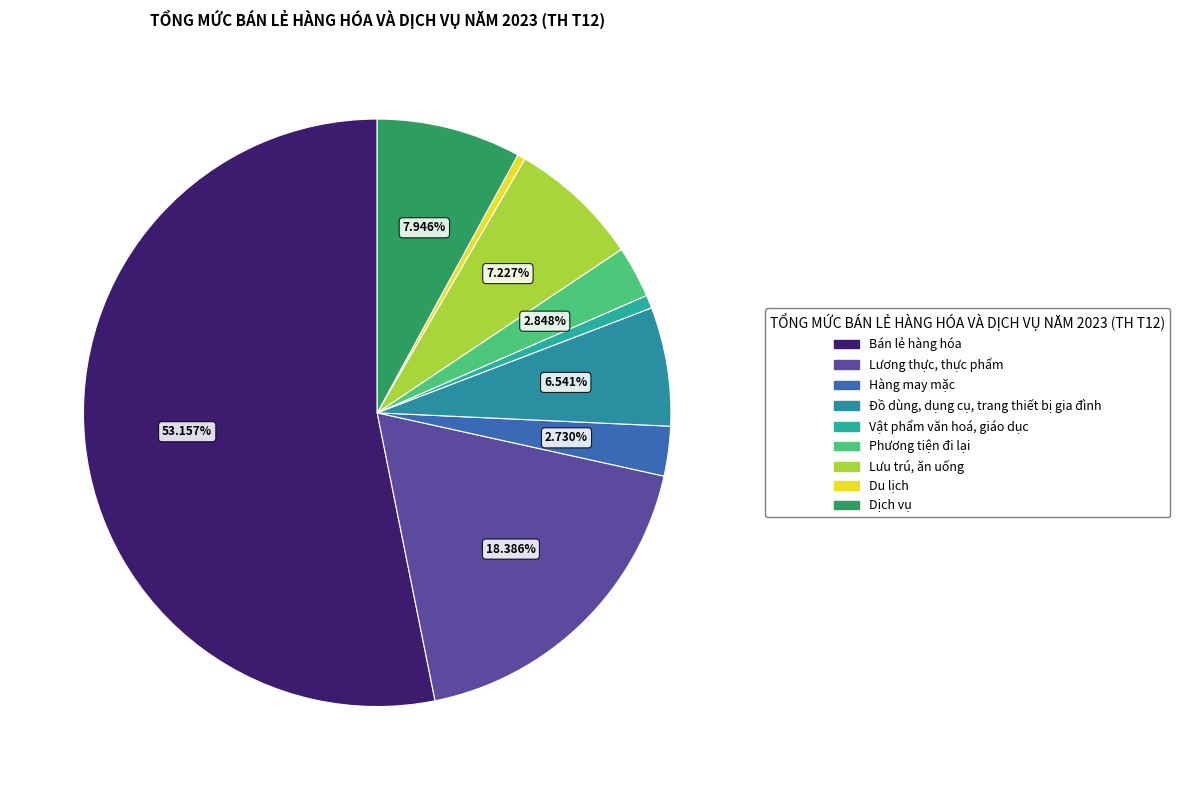

Which category accounts for the majority?

Bán lẻ hàng hóa